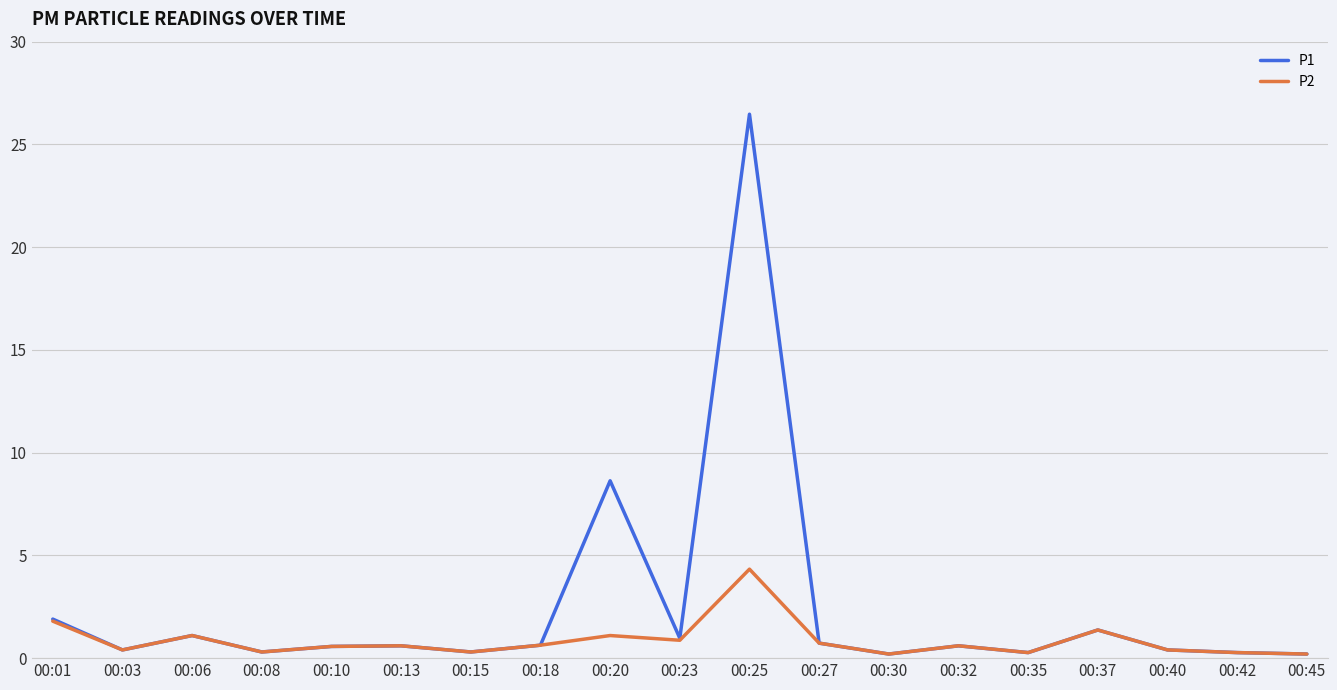

At how many categories does at least one series exceed 20?

1